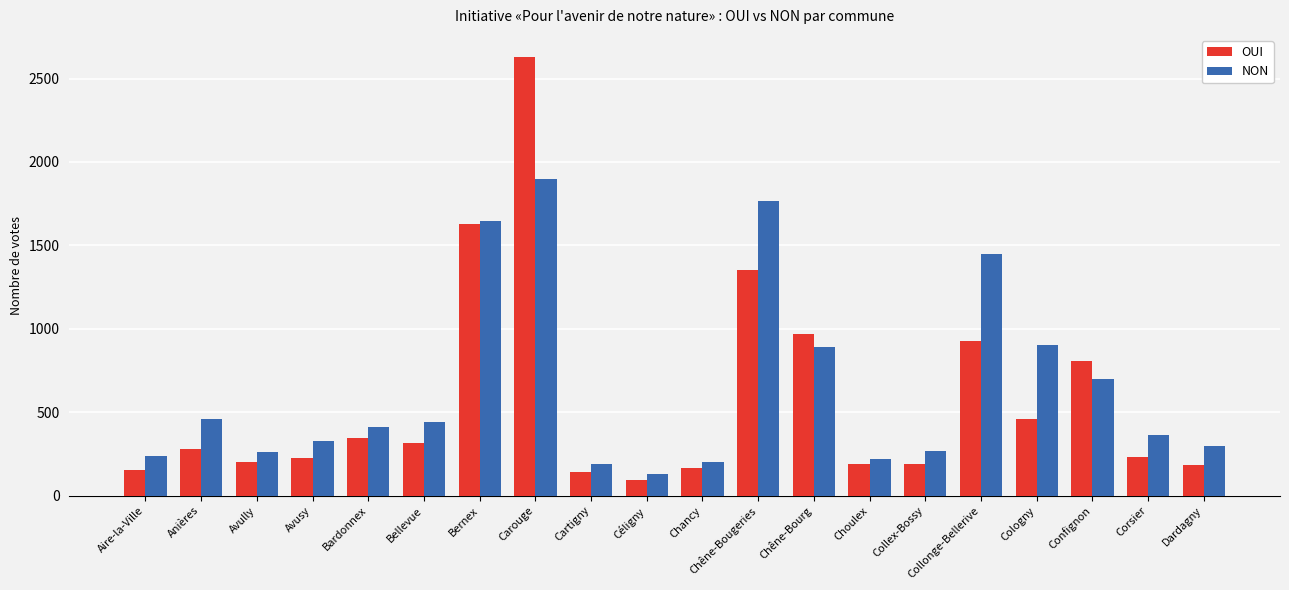

How many bars are there in total?

40